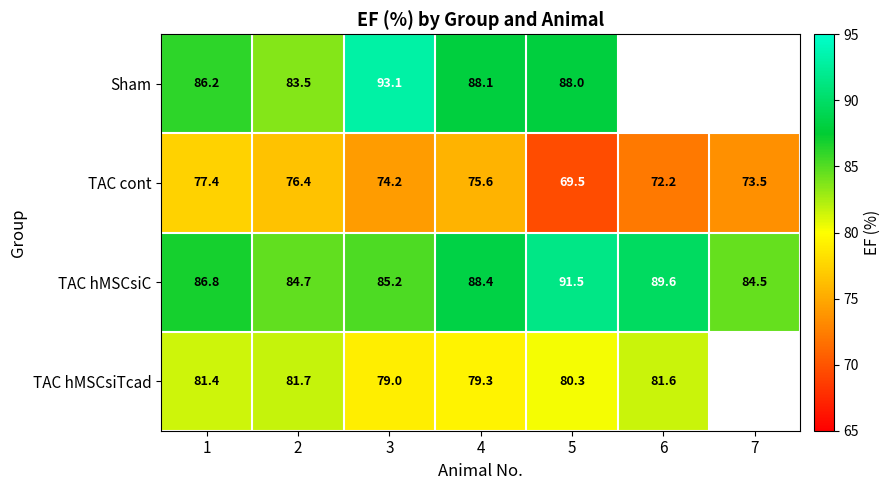

Is the value of TAC hMSCsiTcad at 2 greater than the value of TAC hMSCsiC at 2?

No